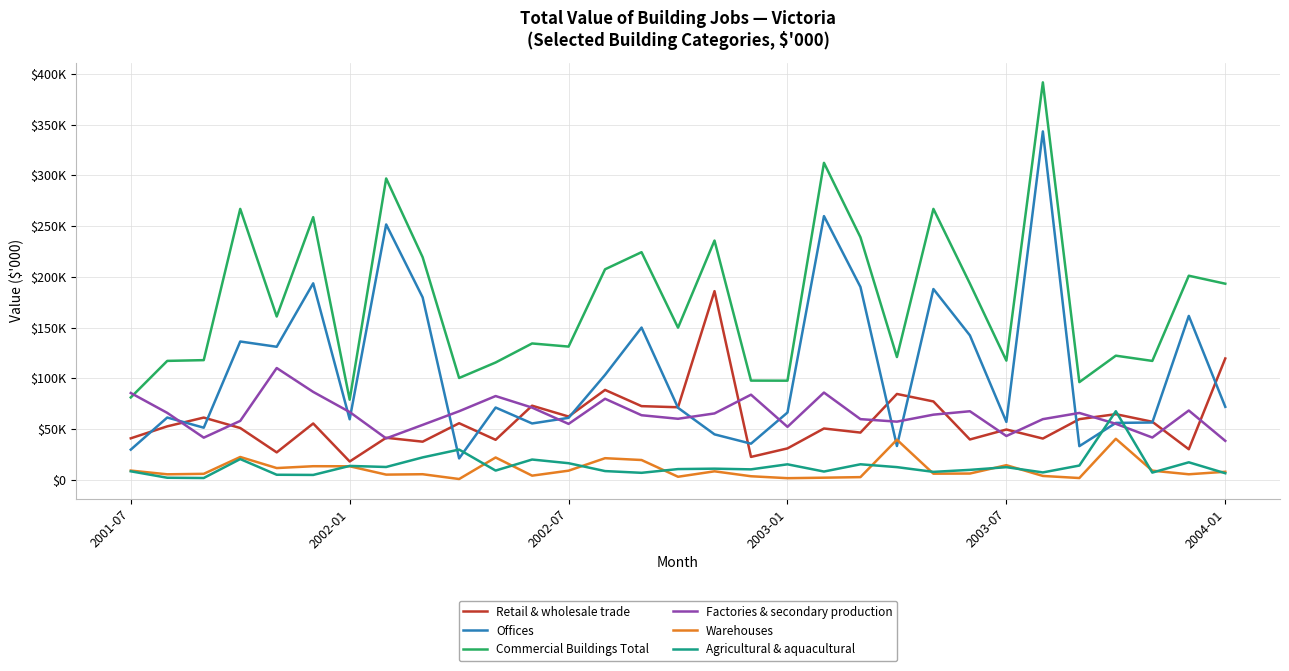

Does the chart have visible grid lines?

Yes